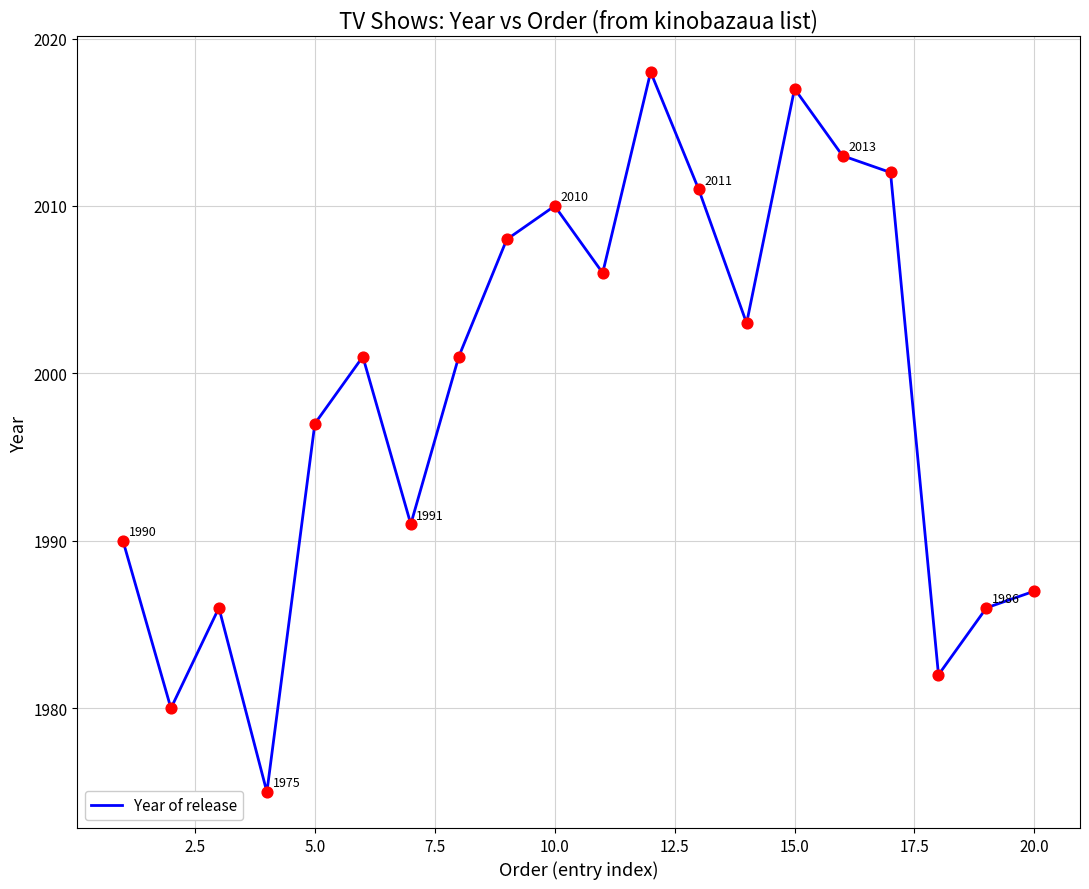

What is the minimum value shown in the chart?

1975